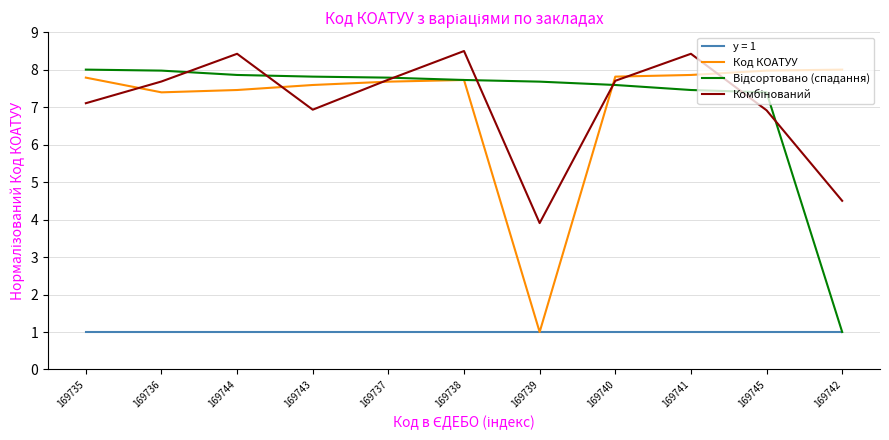

What is the difference between the highest and lowest values at 169743?

6.8